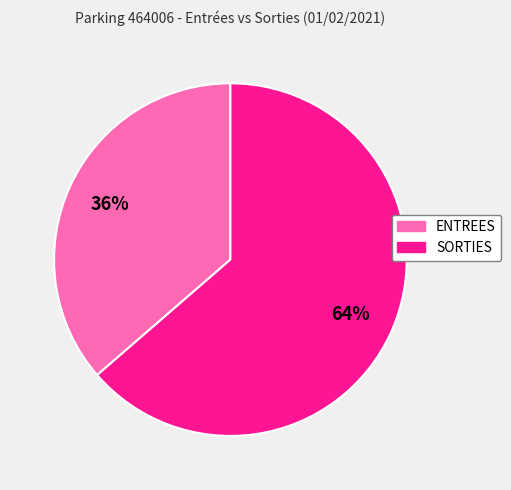

How many segments does this pie chart have?

2